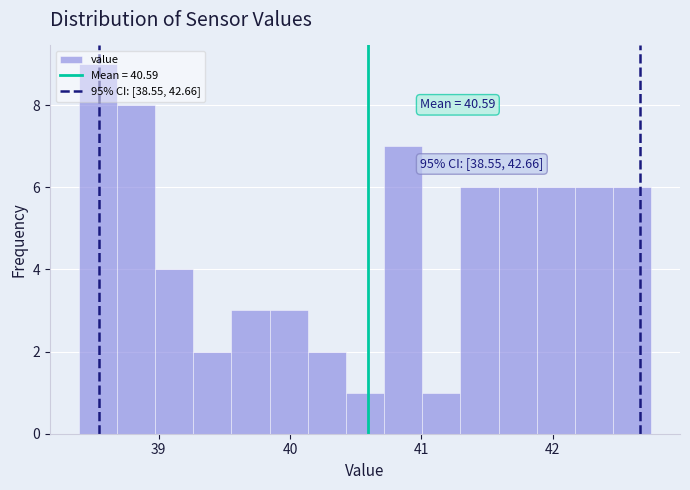

Read against the x-axis, roughly where is the centre of the tallest bar?

38.5